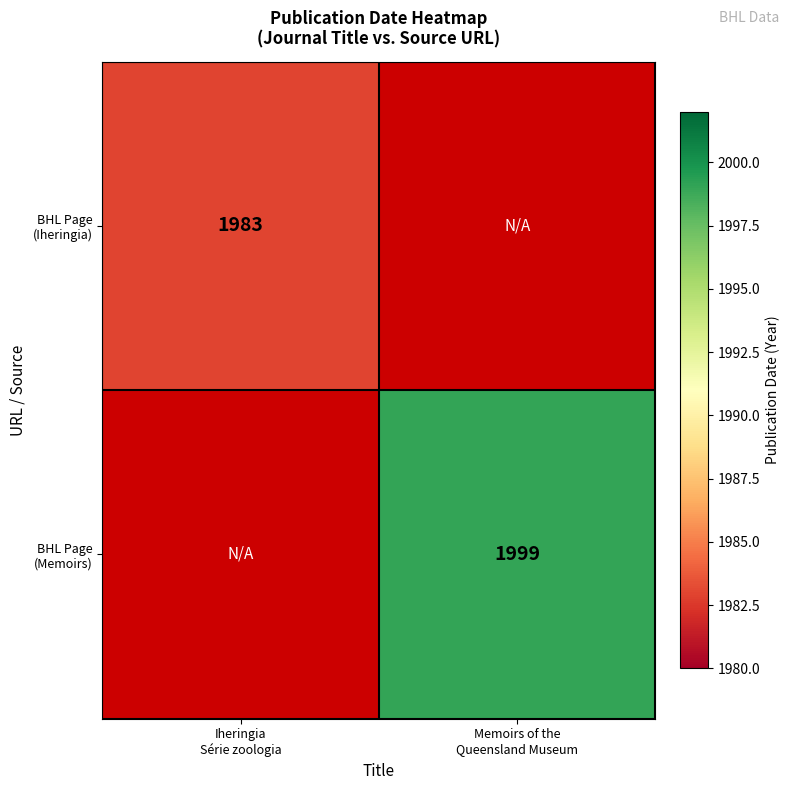

Between Iheringia
Série zoologia and Memoirs of the
Queensland Museum, which is larger?

Memoirs of the
Queensland Museum